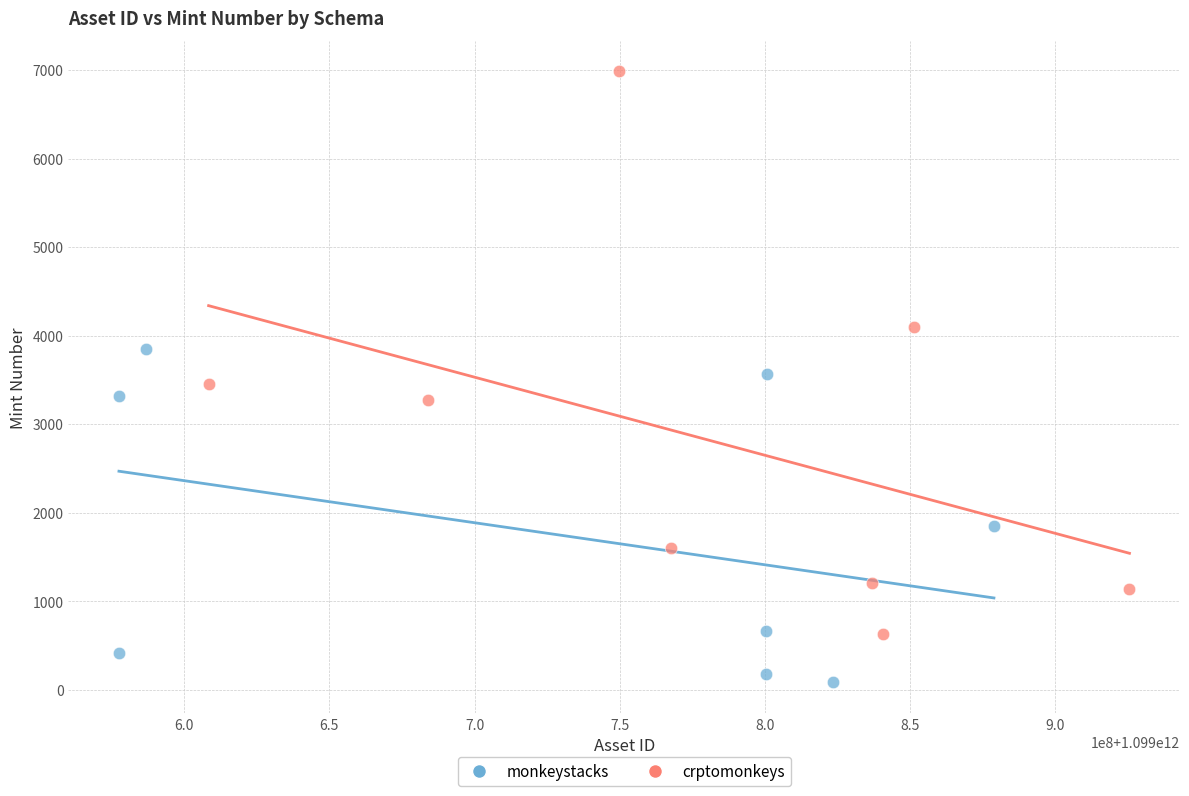

Which series contains the lowest Y value?

monkeystacks